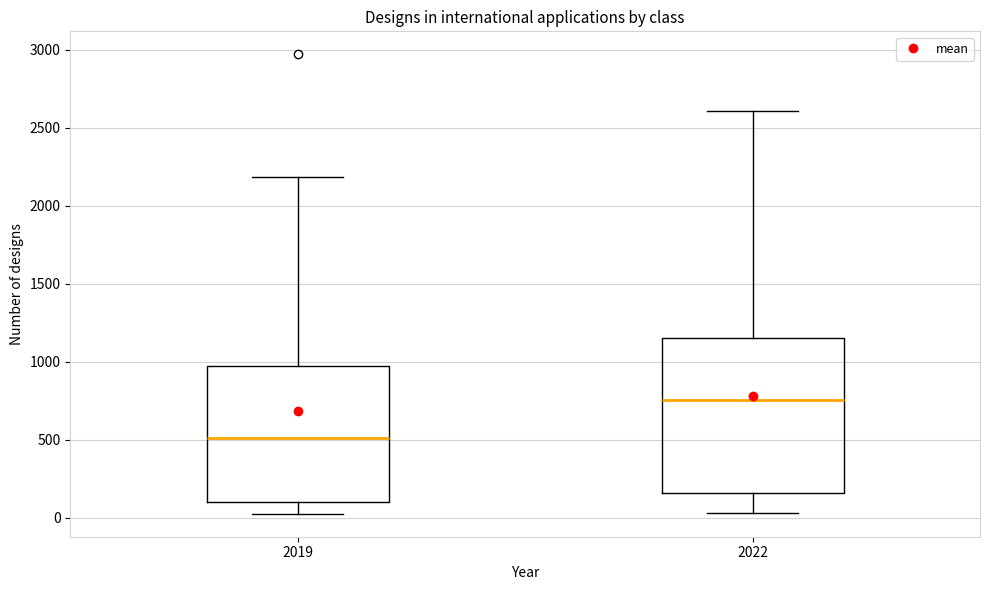

Reading left to right, read every box against the y-axis: the position of its median line, the range the box covers, and the ends of its whiskers. The values are not printed on the chart, so give them approximately, as read against the axis.

2019: median 500, box 100 to 950, whiskers 50 to 2200
2022: median 750, box 150 to 1150, whiskers 50 to 2600